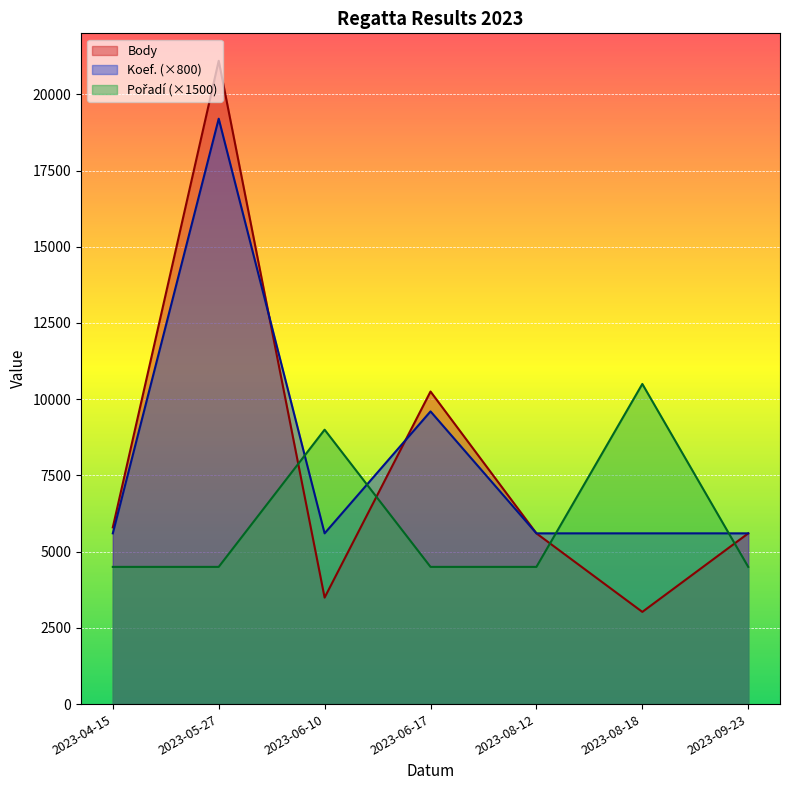

Which series has the largest range (max minus min)?

Body